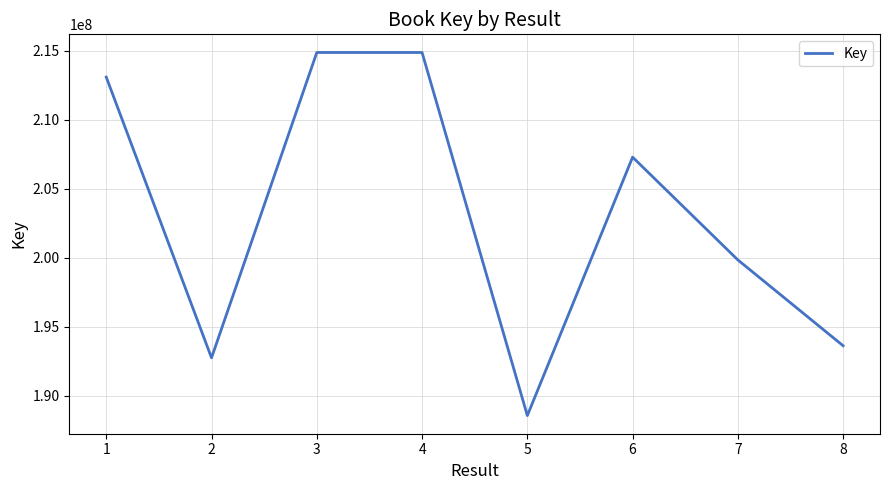

Does the chart have visible grid lines?

Yes